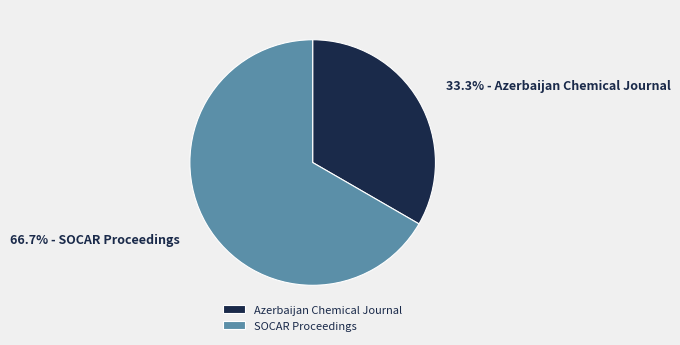

Approximately how many times larger is the value at SOCAR Proceedings compared to Azerbaijan Chemical Journal?

2.0